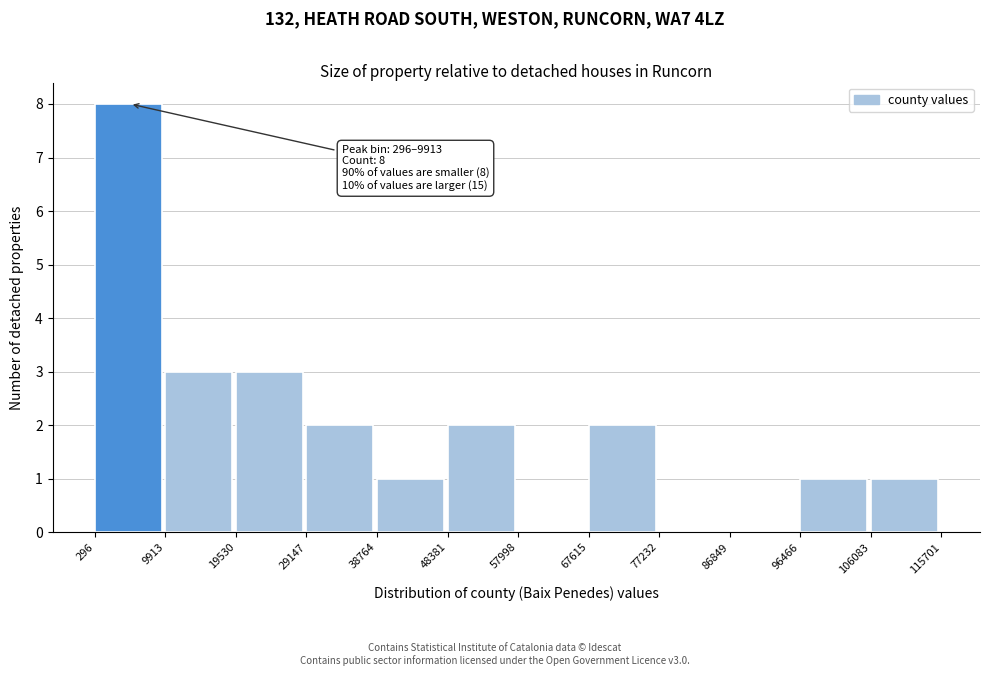

Over which range of the x-axis is the bar tallest?

296 to 9913